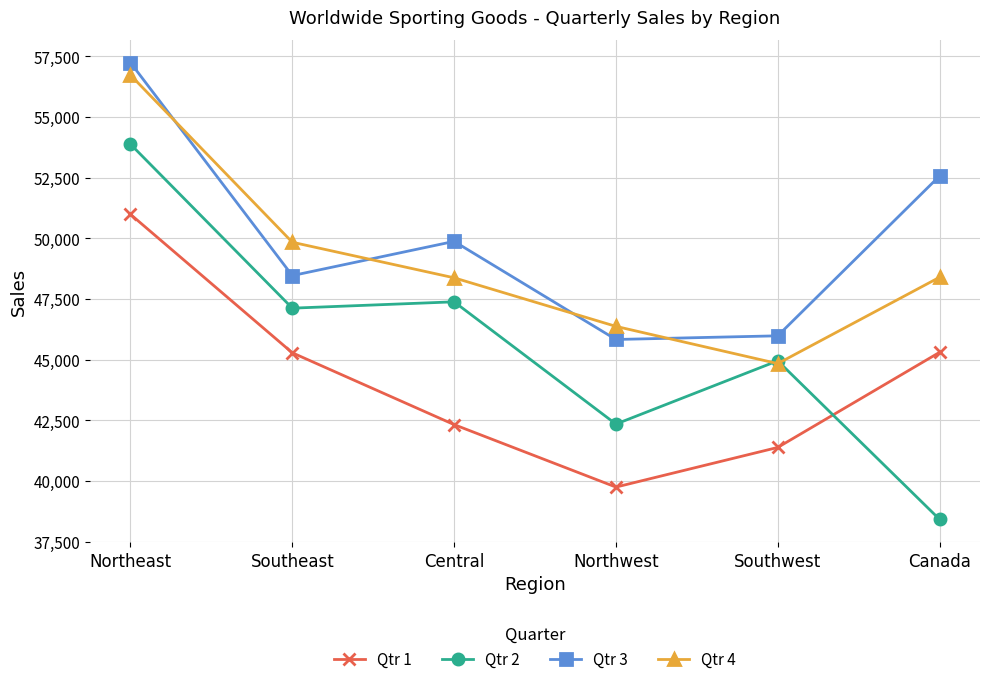

Which series ends up on top after the final intersection of Qtr 2 and Qtr 1?

Qtr 1